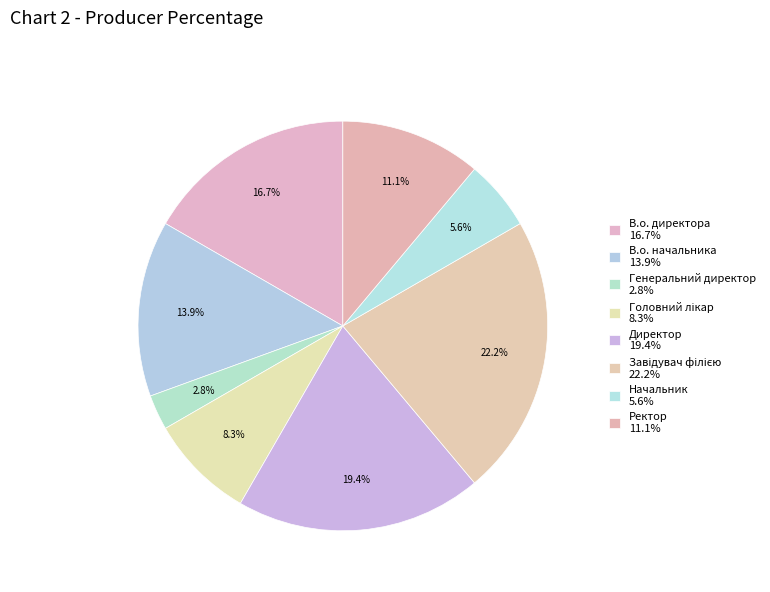

To the nearest percent, what is the difference between the Завідувач філією and Начальник slice percentages?

17%